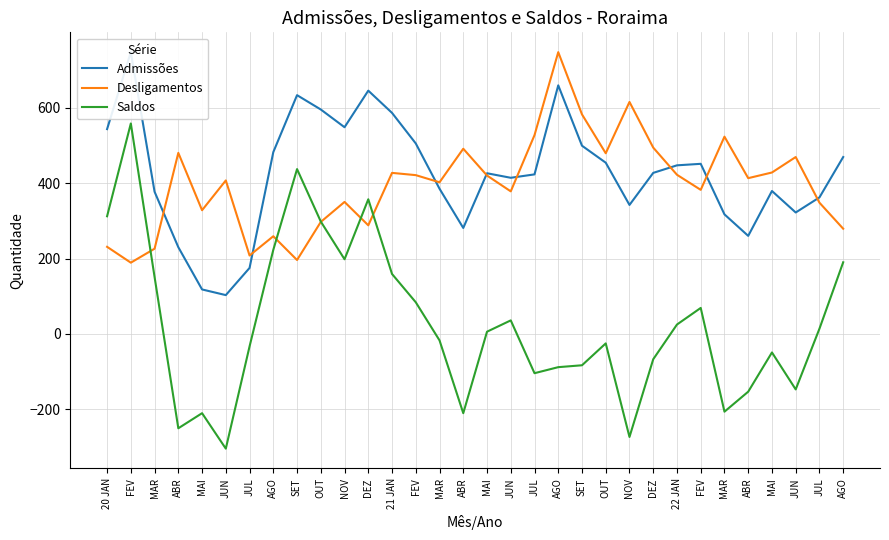

Which has a higher value, 20 JAN or FEV?

20 JAN